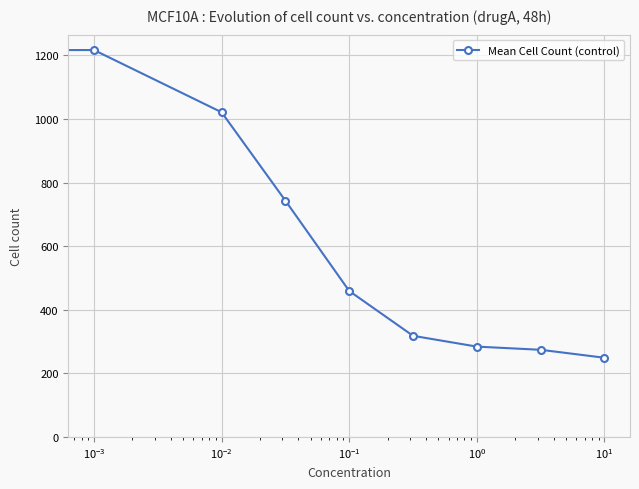

True or false: there are more than 2 points higher than both neighbors.

False